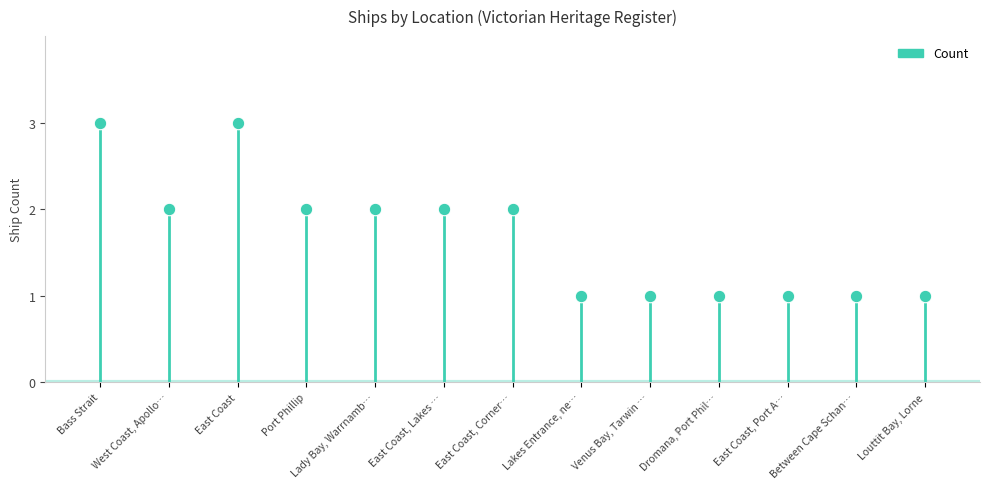

List the labels in order of value, smallest first.

Lakes Entrance, near the bar, Venus Bay, Tarwin Beach, Dromana, Port Phillip, East Coast, Port Albert Bar, Between Cape Schanck and Point Nepean, Louttit Bay, Lorne, West Coast, Apollo Bay, Port Phillip, Lady Bay, Warrnambool, East Coast, Lakes Entrance, East Coast, Corner Inlet, Bass Strait, East Coast